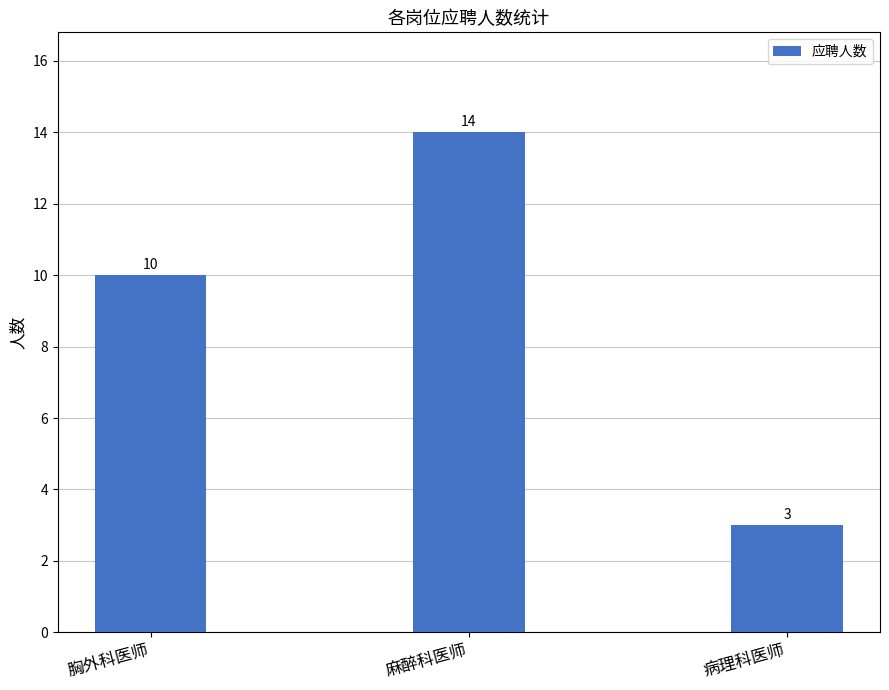

Between 麻醉科医师 and 病理科医师, which is larger?

麻醉科医师